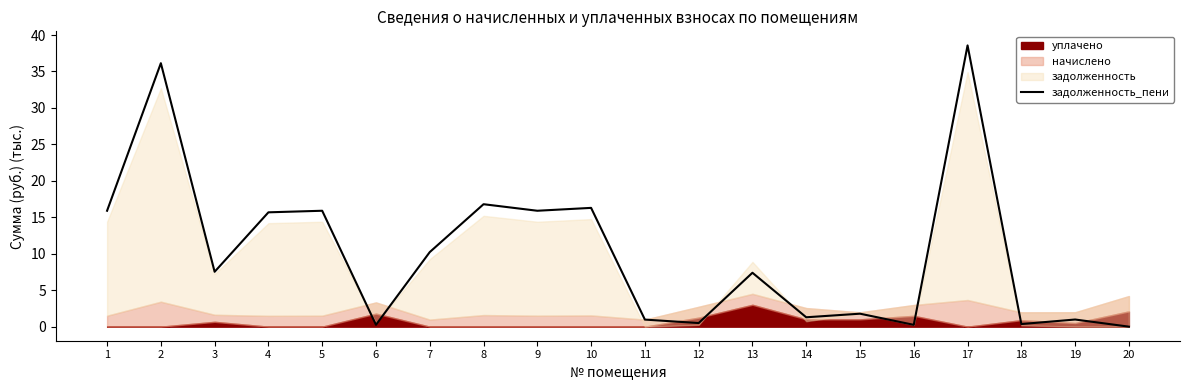

What is the highest value of the задолженность_пени series?

38.6